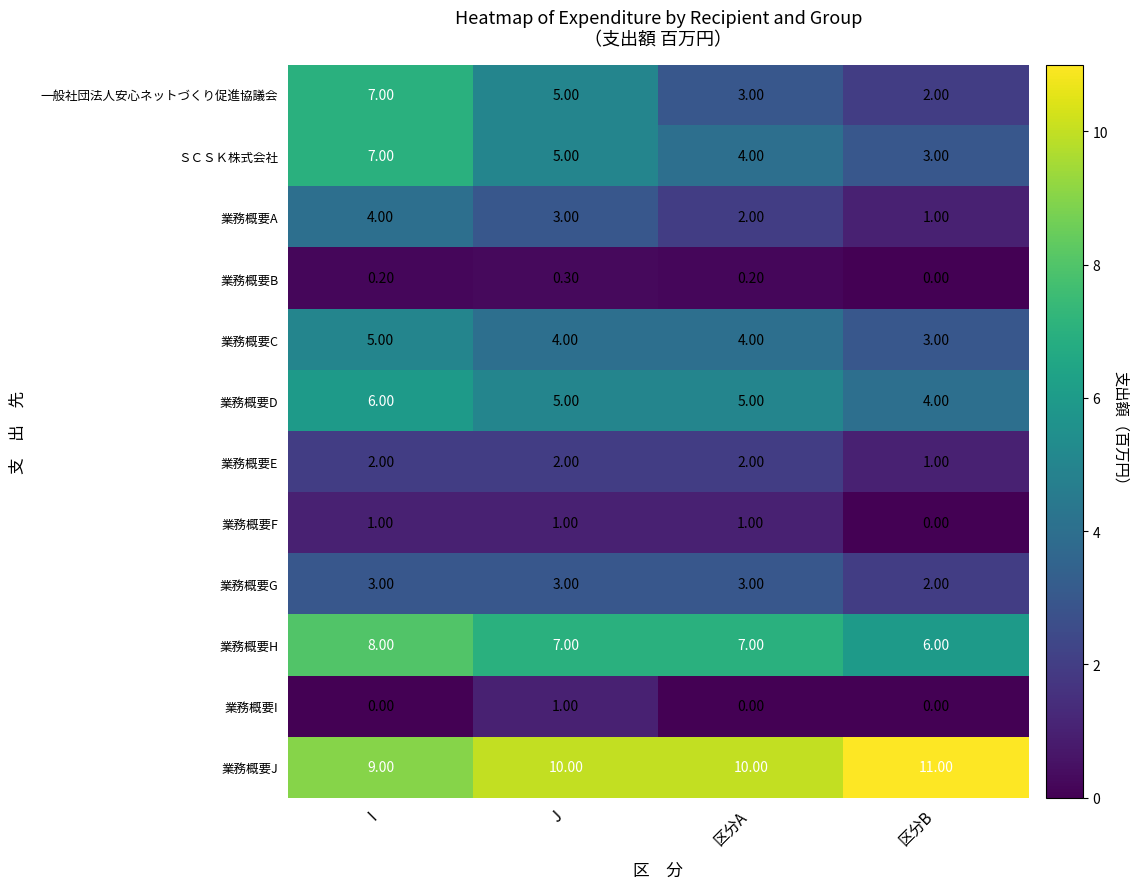

Which series has the largest range (max minus min)?

一般社団法人安心ネットづくり促進協議会